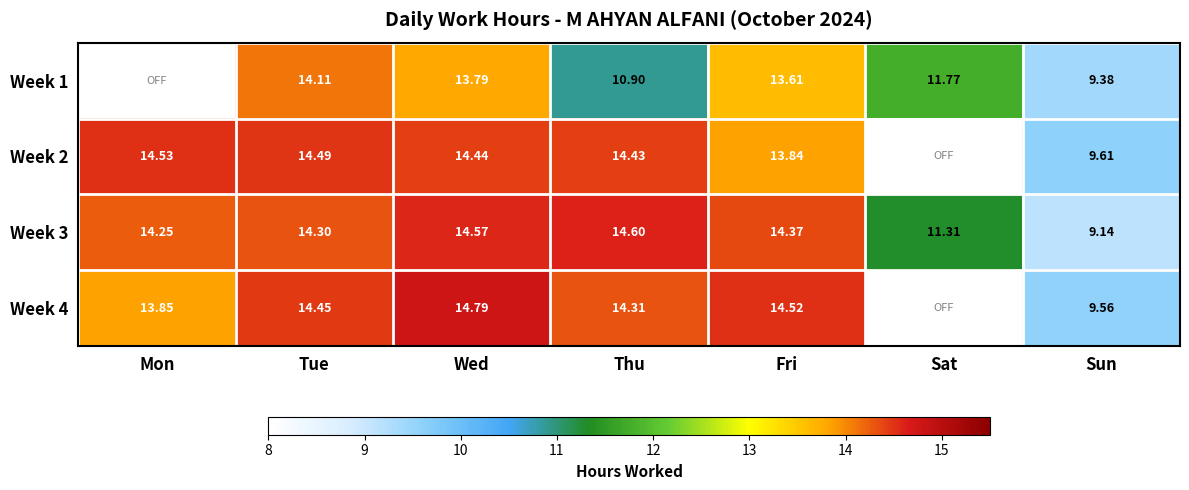

What is the total value across all series at Thu?

54.2